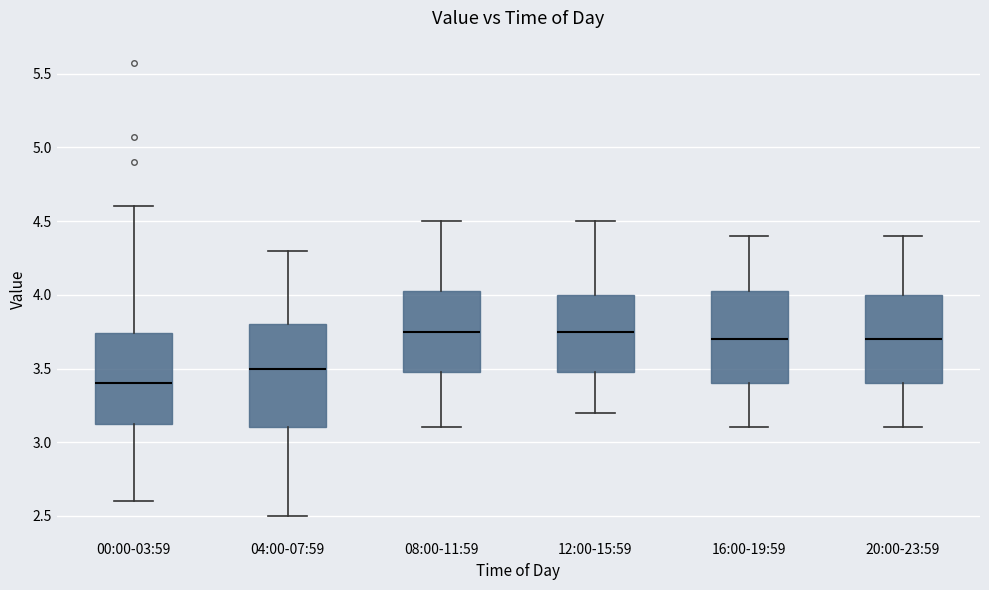

Reading left to right, read every box against the y-axis: the position of its median line, the range the box covers, and the ends of its whiskers. The values are not printed on the chart, so give them approximately, as read against the axis.

00:00-03:59: median 3.40, box 3.10 to 3.75, whiskers 2.60 to 4.60
04:00-07:59: median 3.50, box 3.10 to 3.80, whiskers 2.50 to 4.30
08:00-11:59: median 3.75, box 3.50 to 4.05, whiskers 3.10 to 4.50
12:00-15:59: median 3.75, box 3.50 to 4.00, whiskers 3.20 to 4.50
16:00-19:59: median 3.70, box 3.40 to 4.05, whiskers 3.10 to 4.40
20:00-23:59: median 3.70, box 3.40 to 4.00, whiskers 3.10 to 4.40